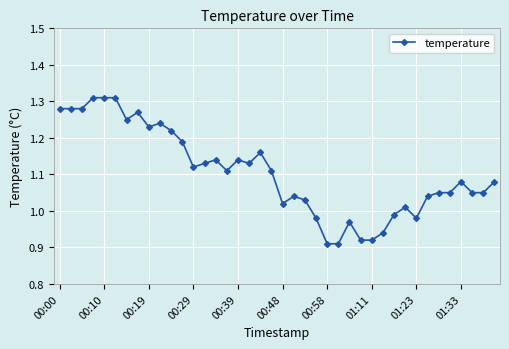

True or false: there are more than 1 points higher than both neighbors.

True